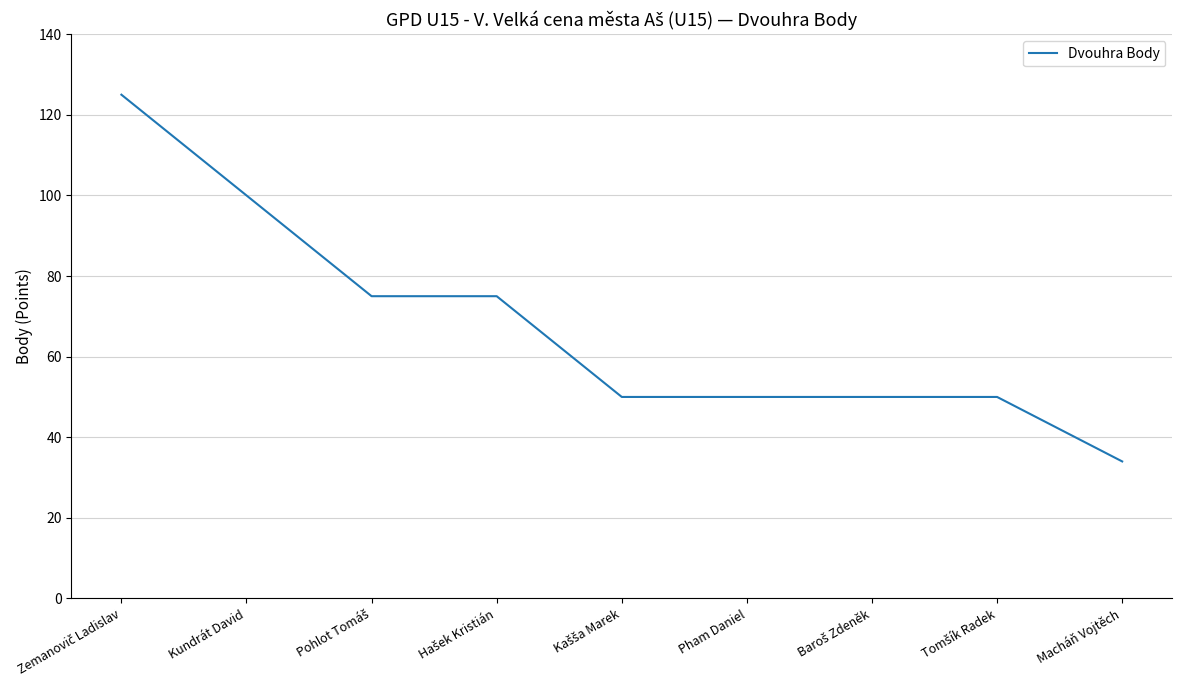

What is the sum of all values?

609